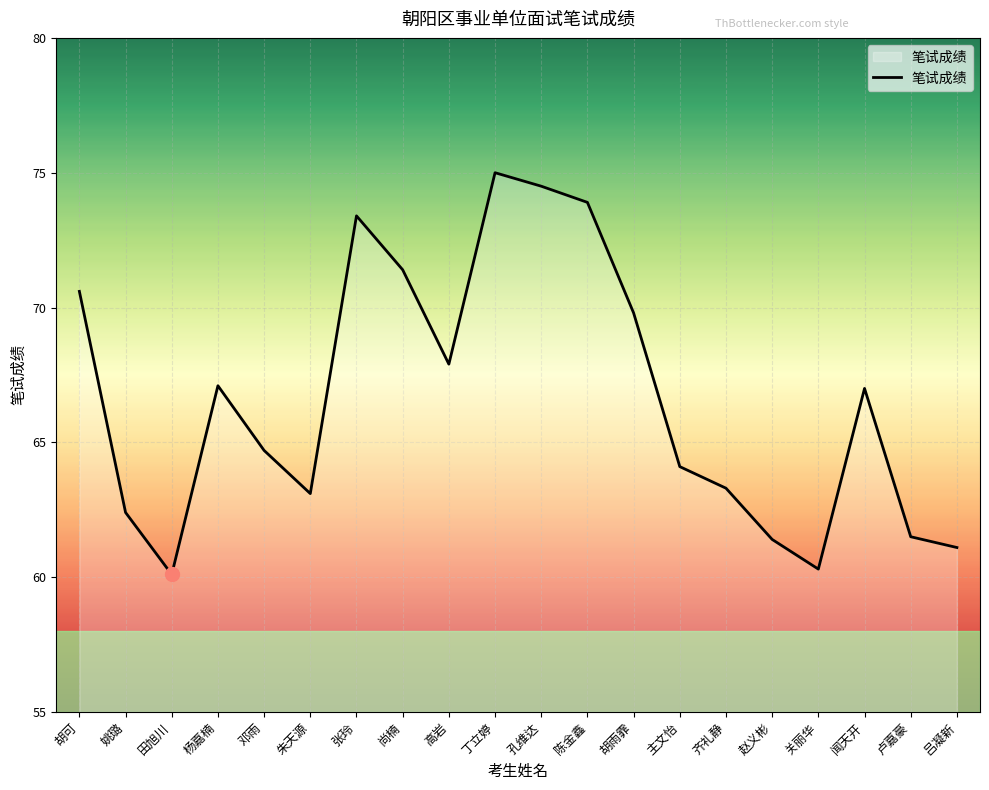

What is the difference between the values at 吕凝新 and 闻天开?

5.9